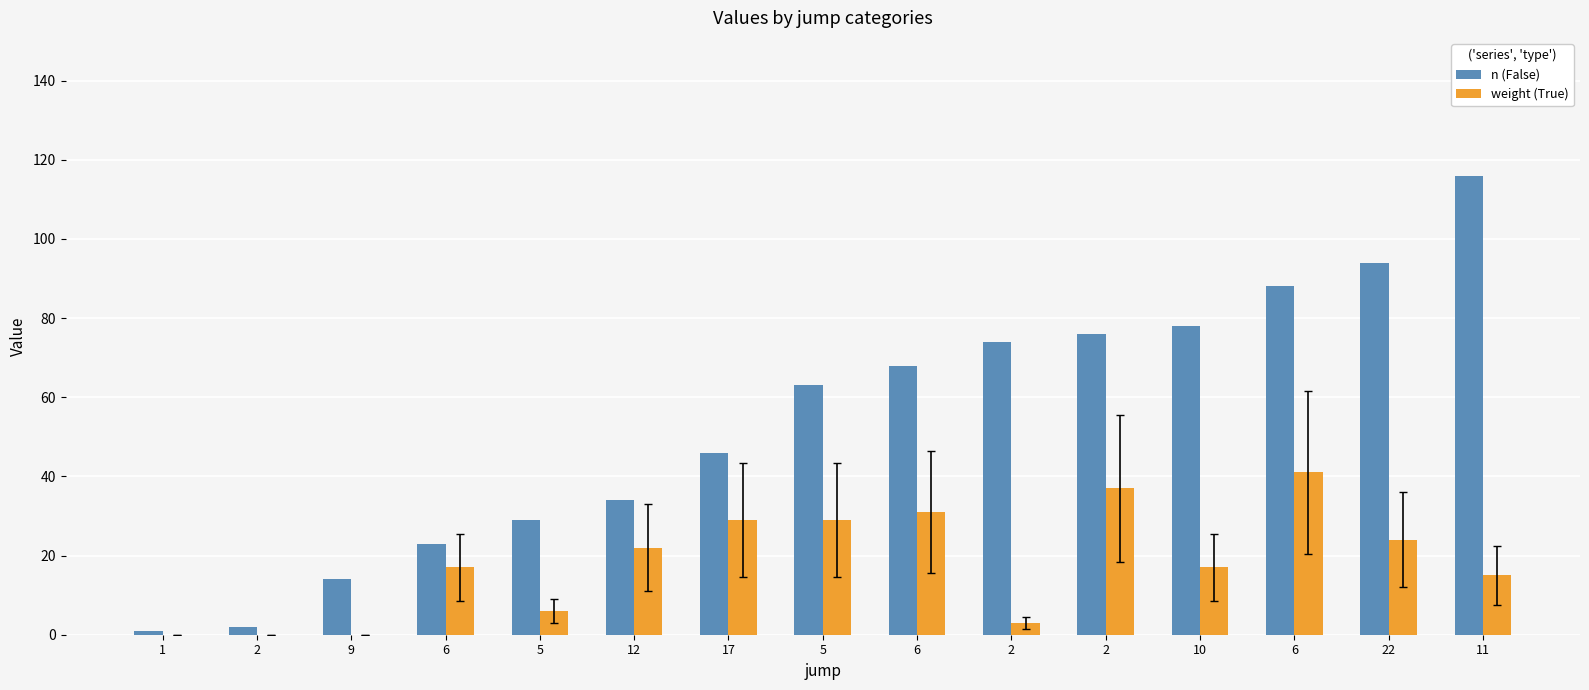

Between 2 and 10, which is larger?

10